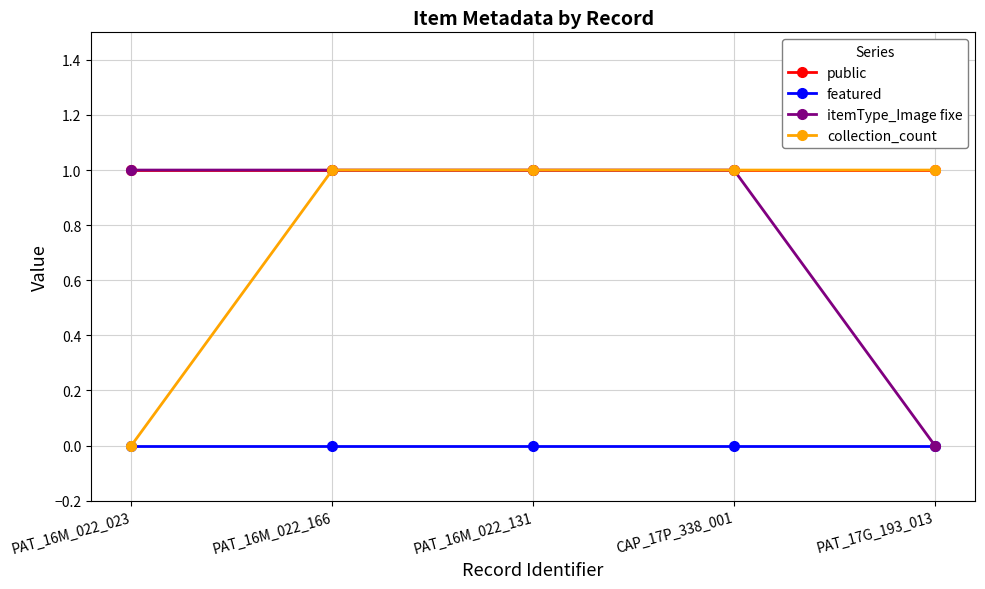

What is the value of the collection_count point at the 3rd from the left?

1